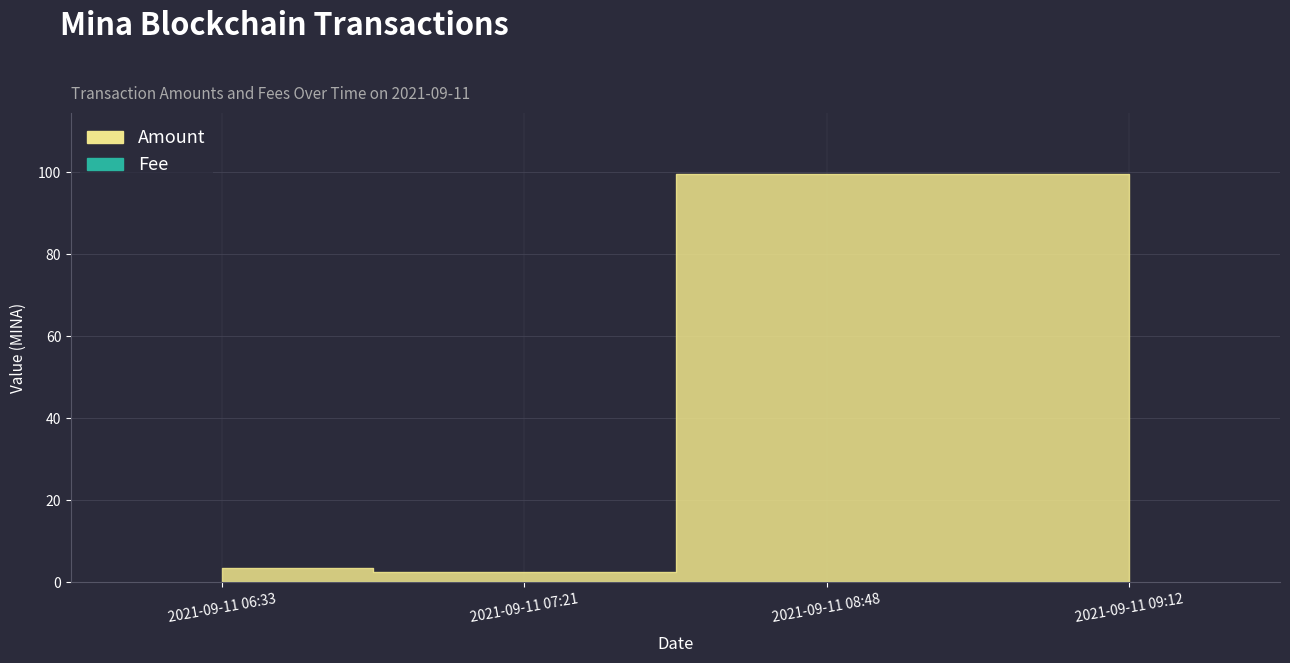

Count the number of data series in this chart.

2